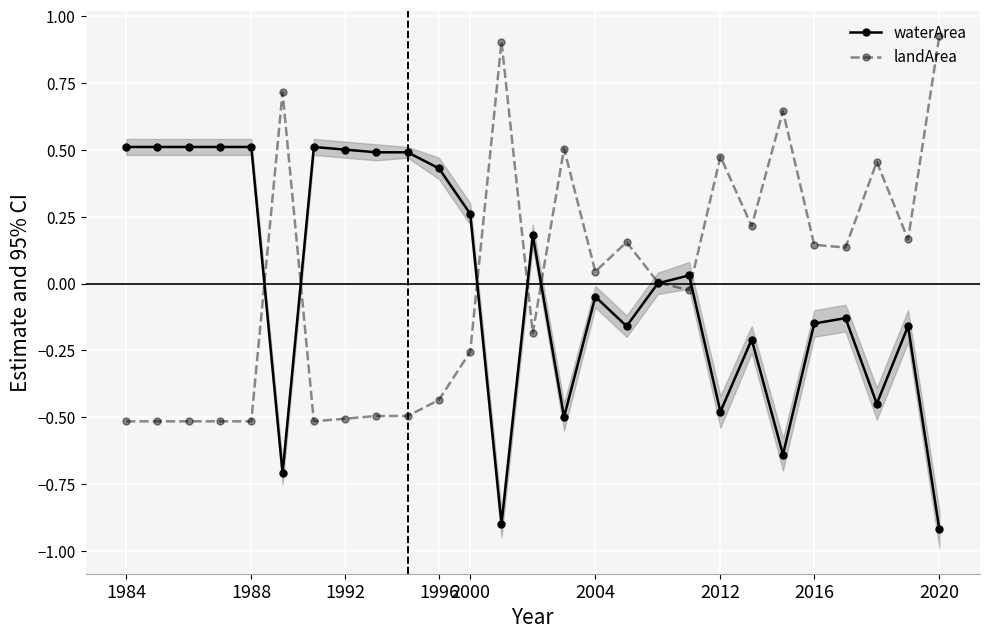

True or false: waterArea has a value of 0.5 at 1988.

True